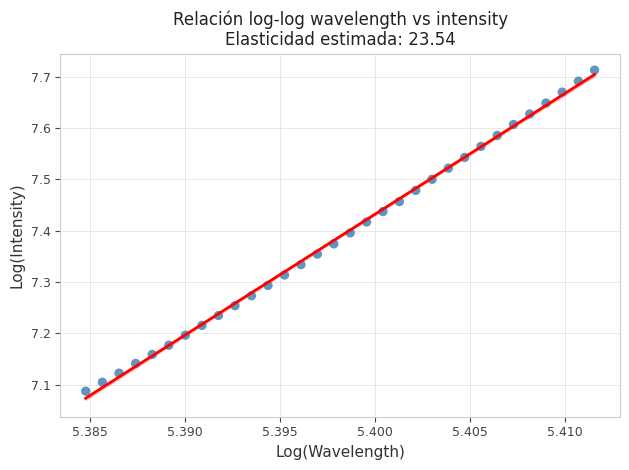

What is the range of Y values (max minus min)?

0.6